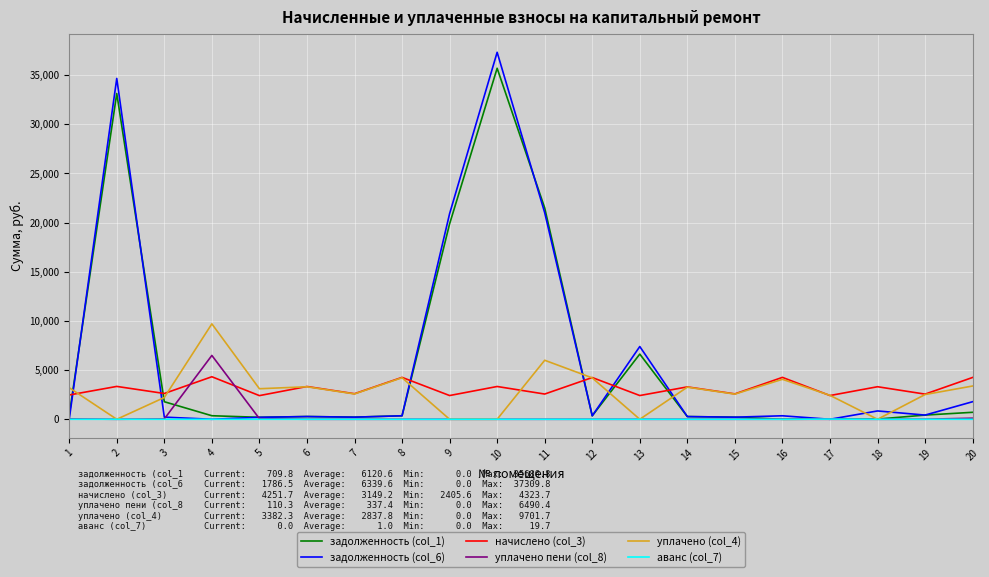

What is the total value across all series at 2?

71113.7